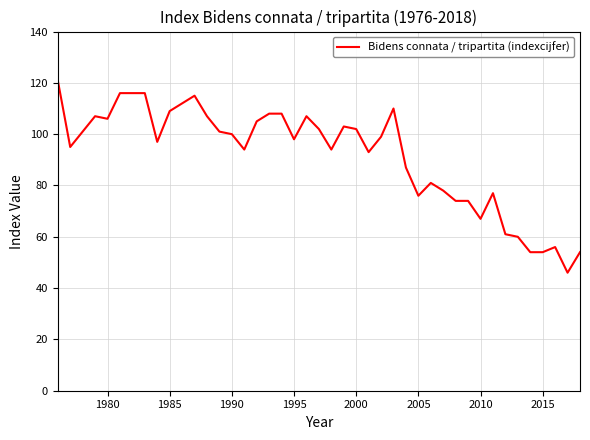

Reading right to left, transcribe all the data shown in this chart.

54	46	56	54	54	60	61	77	67	74	74	78	81	76	87	110	99	93	102	103	94	102	107	98	108	108	105	94	100	101	107	115	109	97	116	116	106	107	95	121